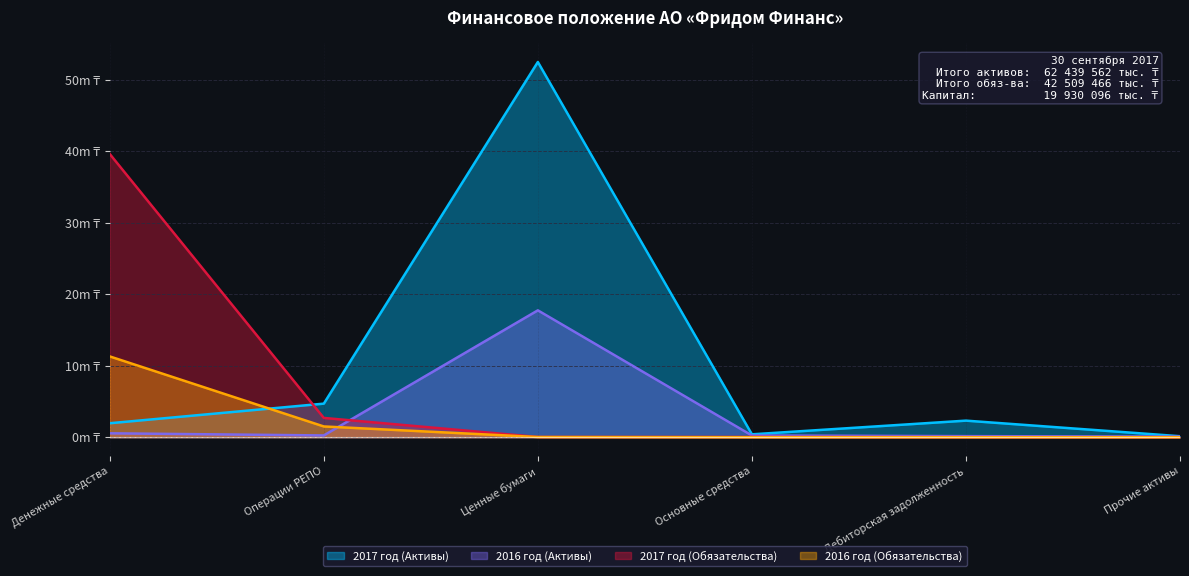

What is the difference between the maximum and second lowest values in the 2017 год (Активы) series?

52.1